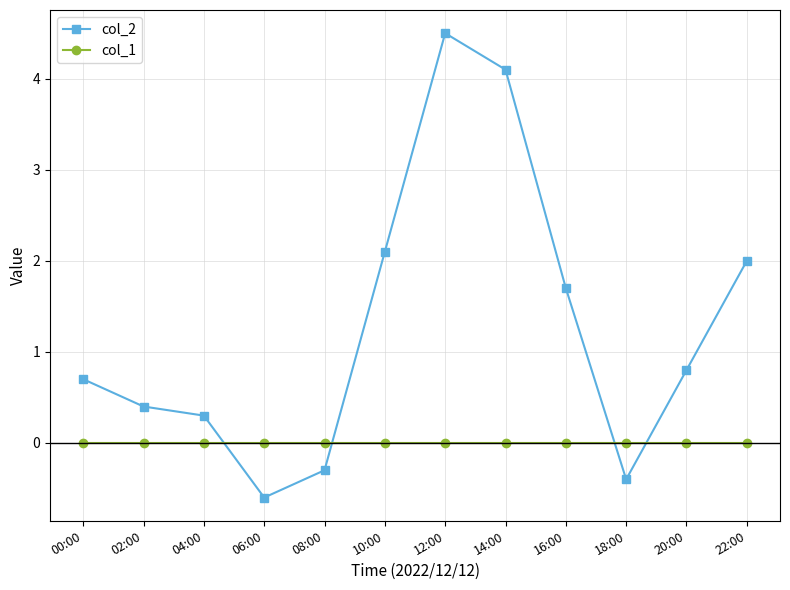

Where do col_2 and col_1 first cross each other?

04:00 and 06:00